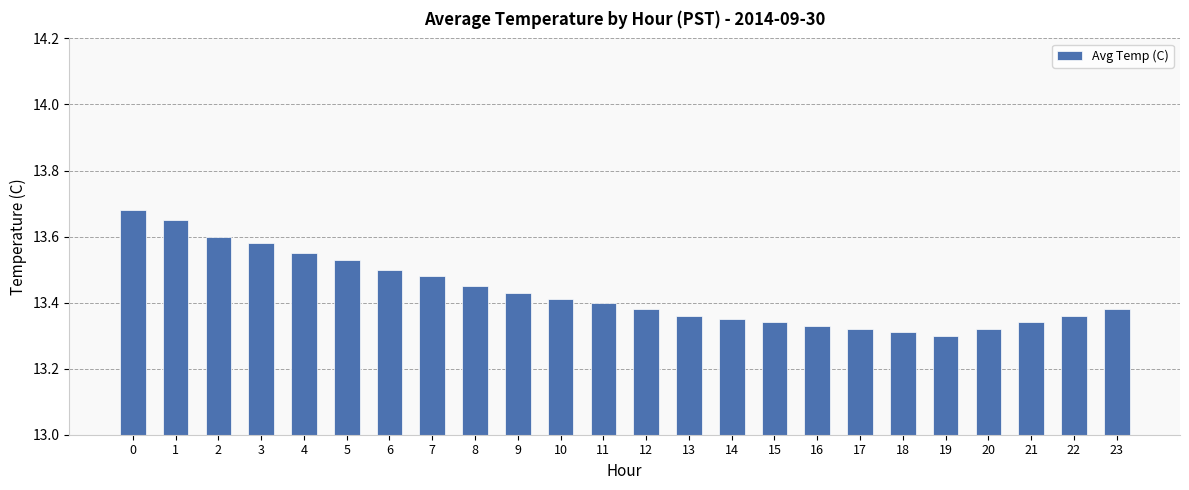

How many values are between 13 and 14?

24